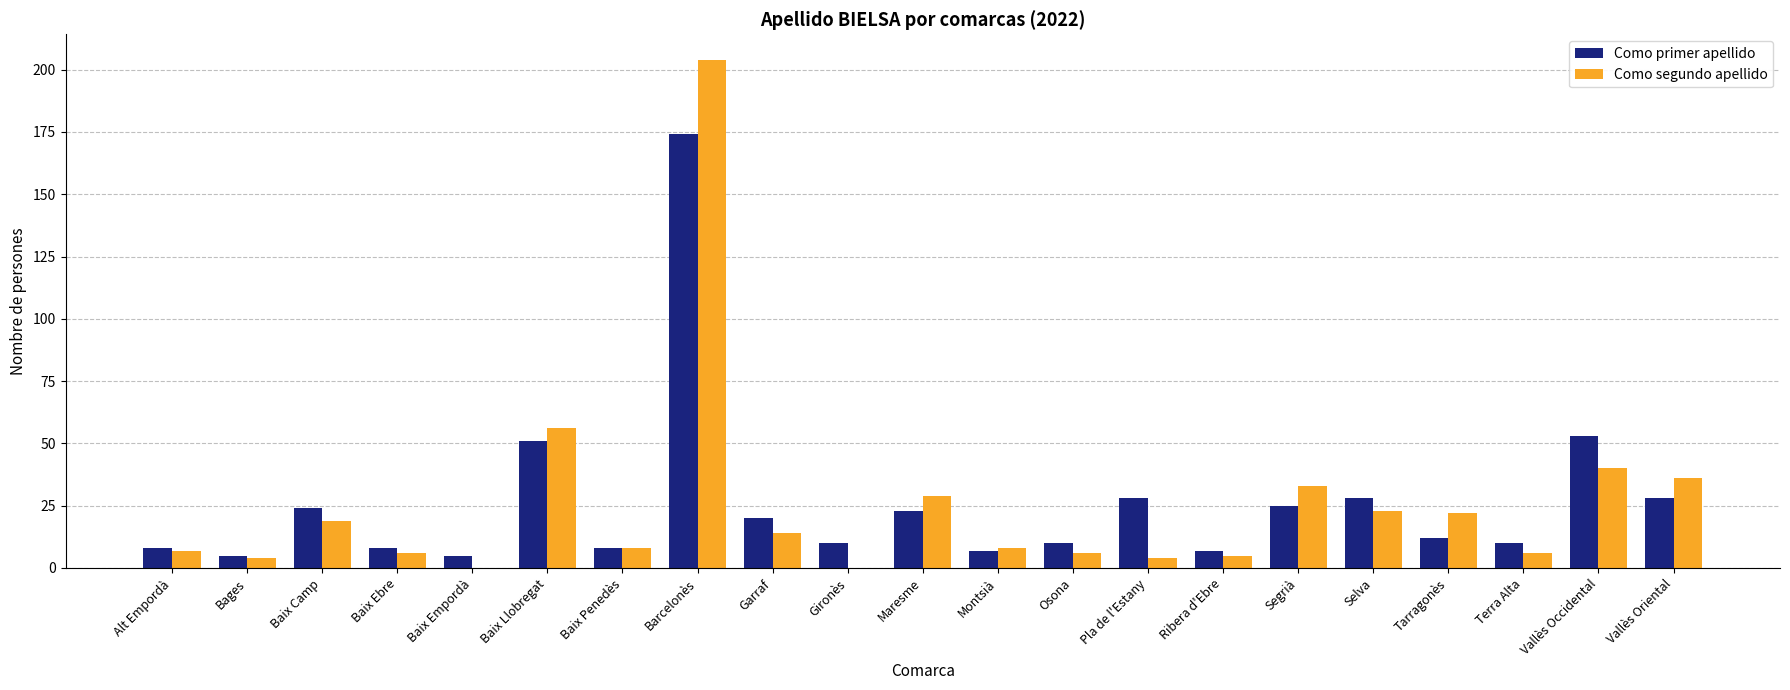

Is it true that Como segundo apellido equals 14 at Garraf?

True